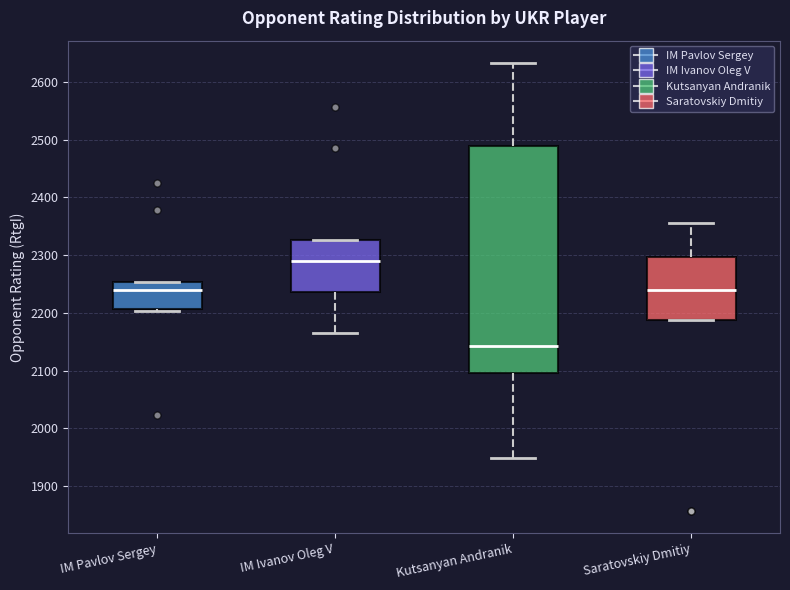

Where does the median line of the box for Saratovskiy Dmitiy sit on the y-axis? The values are not printed on the chart, so give them approximately, as read against the axis.

2240